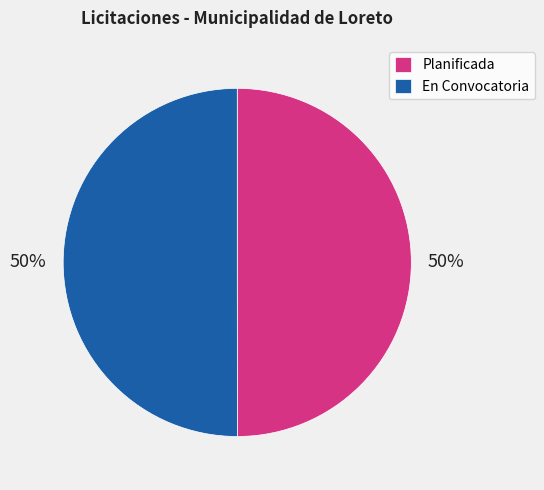

What is the ratio of the value at En Convocatoria to the value at Planificada?

1.0